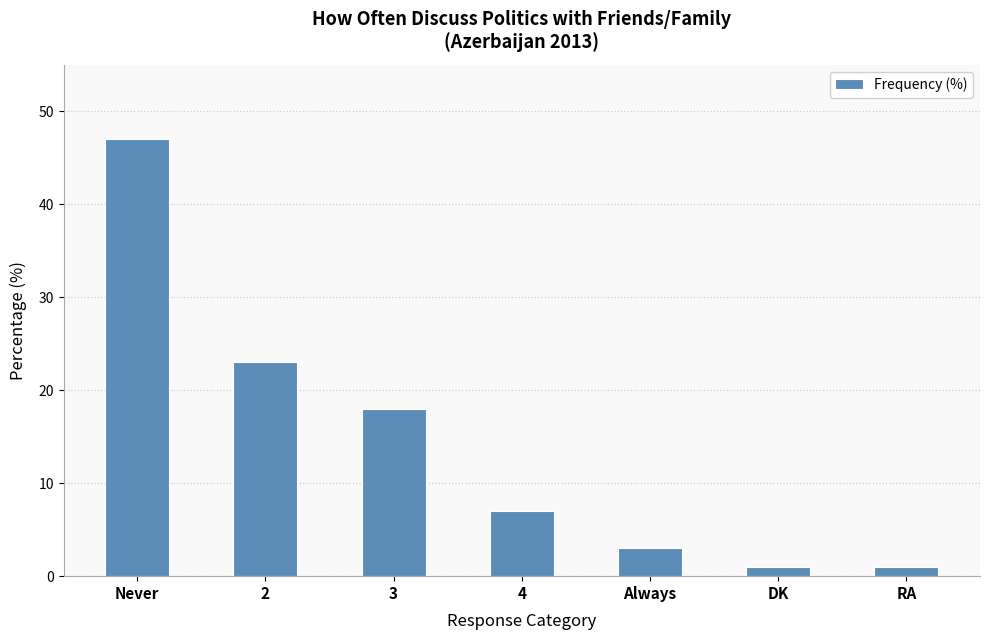

Is it true that the value at 4 is 7?

True